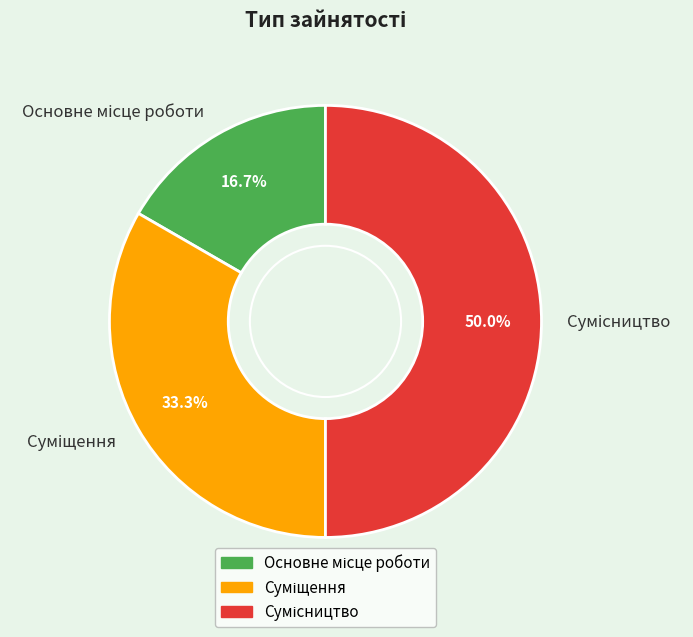

To the nearest percent, what portion does Основне місце роботи represent?

17%